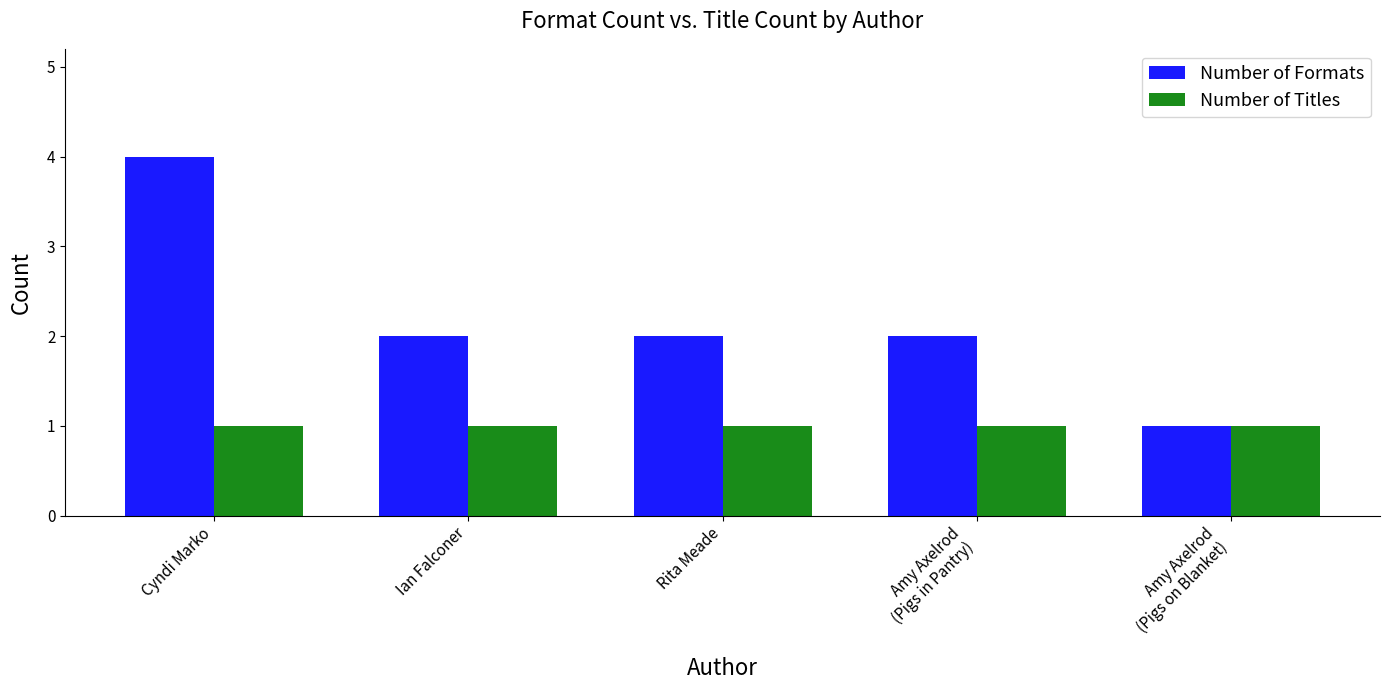

What is the highest value of the Number of Formats series?

4